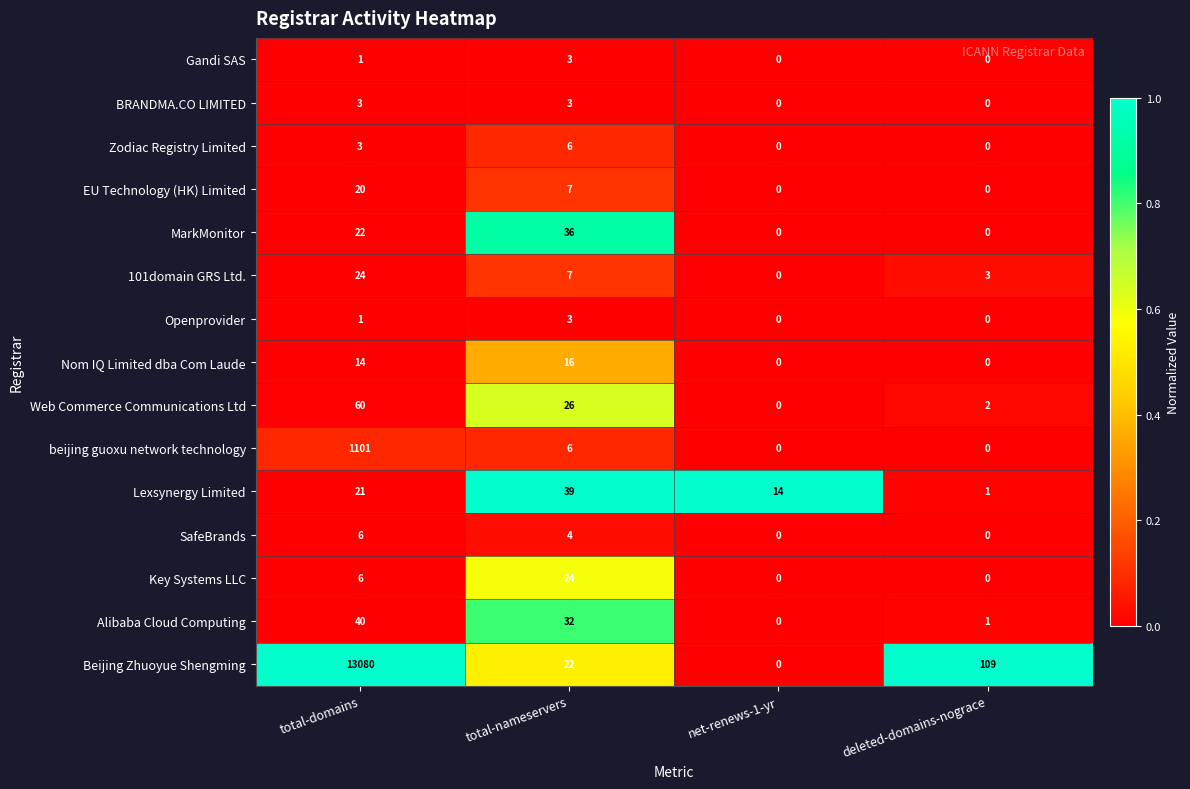

How many data points does each series have?

4